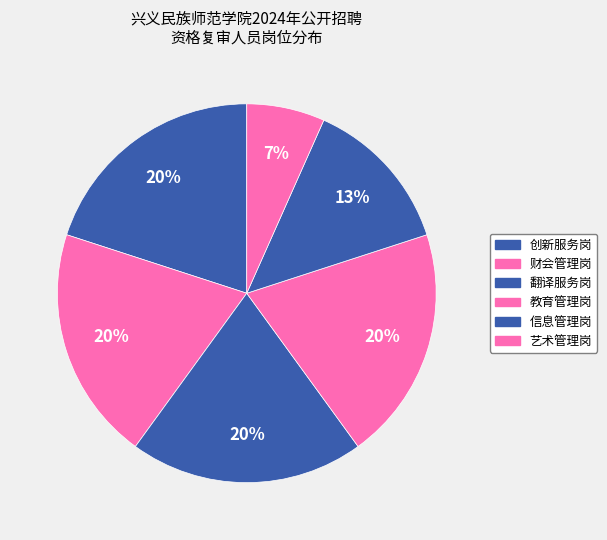

True or false: 财会管理岗 accounts for 29% of the total.

False